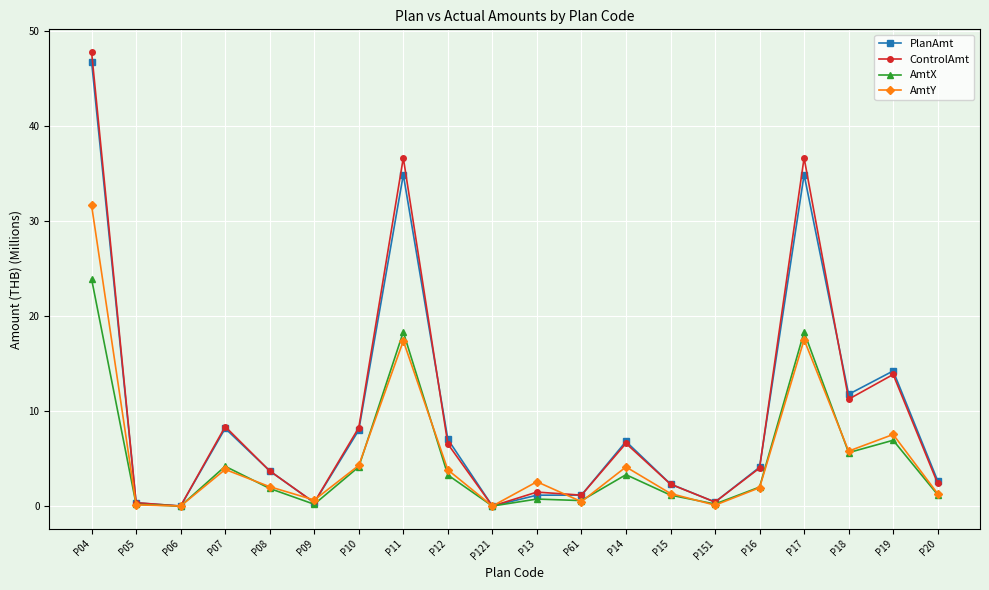

What is the spread (max minus min) of values at P13?

1.8